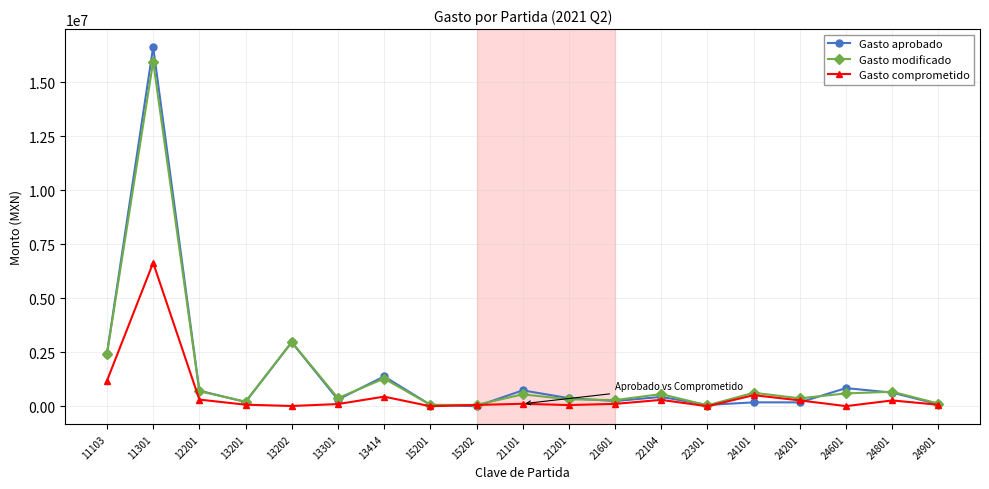

What is the maximum value for Gasto aprobado?

16632330.0